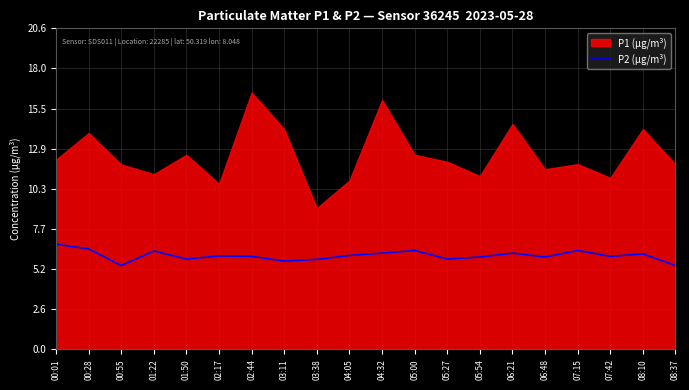

How many data points are less than 6?

10